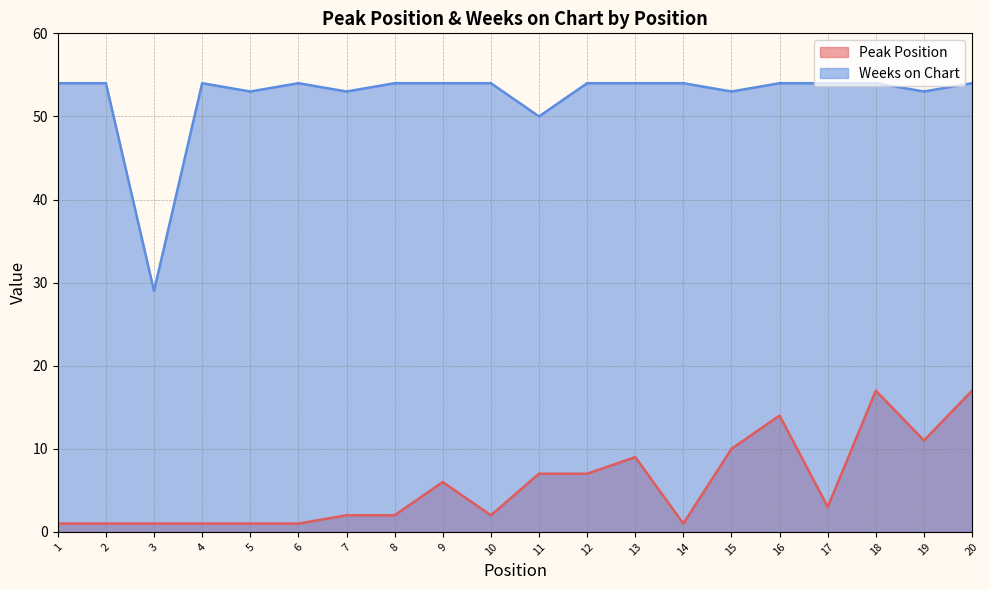

What is the total value across all series at 2?

55